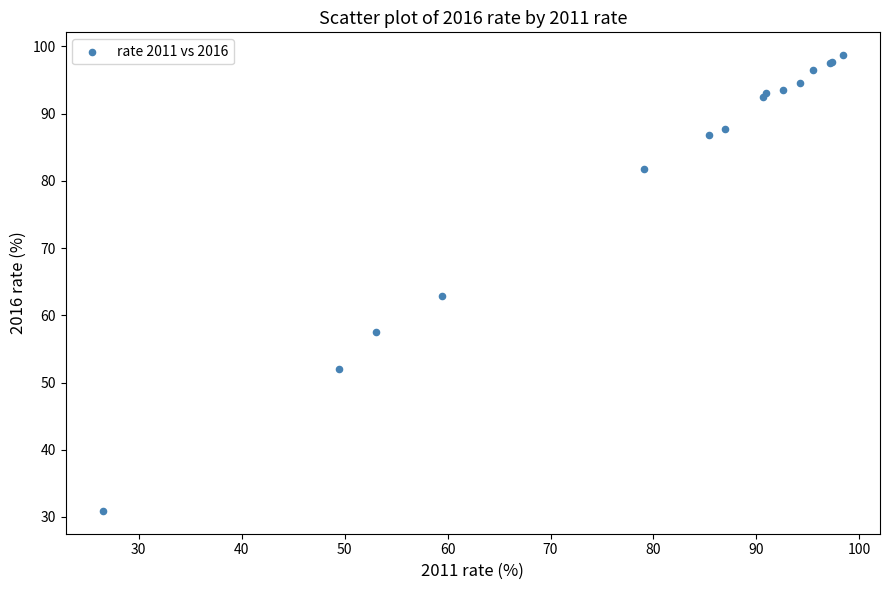

What Y value in the scatter plot is closest to 64?

62.8